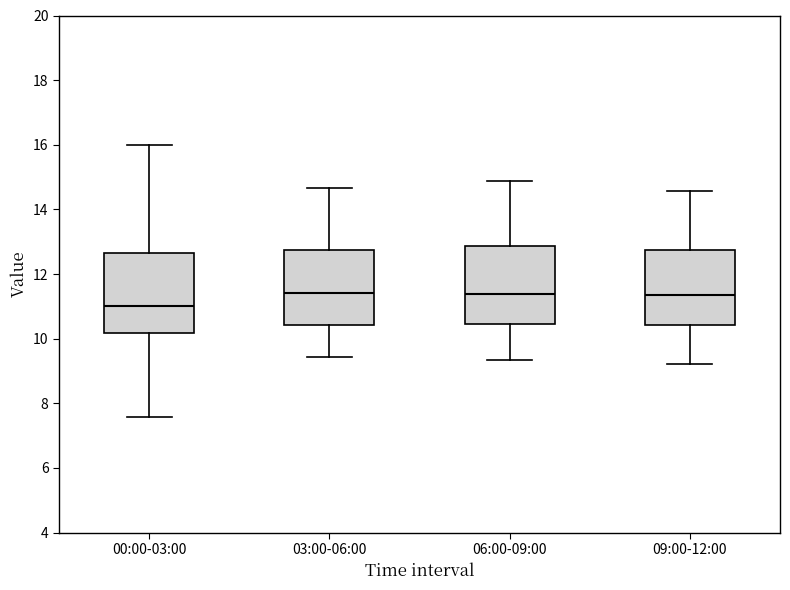

Where does the lower whisker of the box for 06:00-09:00 end on the y-axis? The values are not printed on the chart, so give them approximately, as read against the axis.

9.4